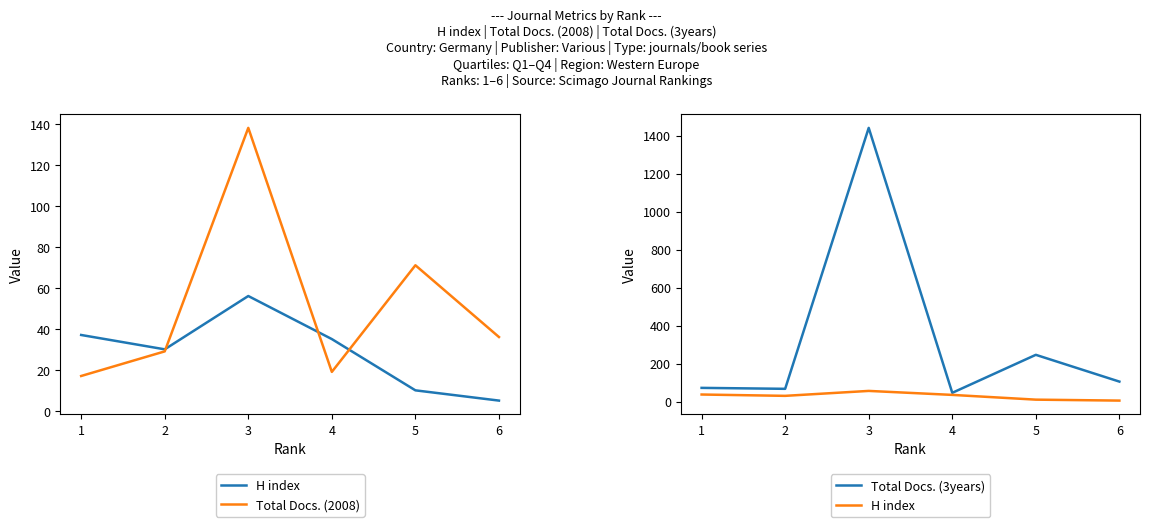

Which series has the largest range (max minus min)?

Total Docs. (3years)